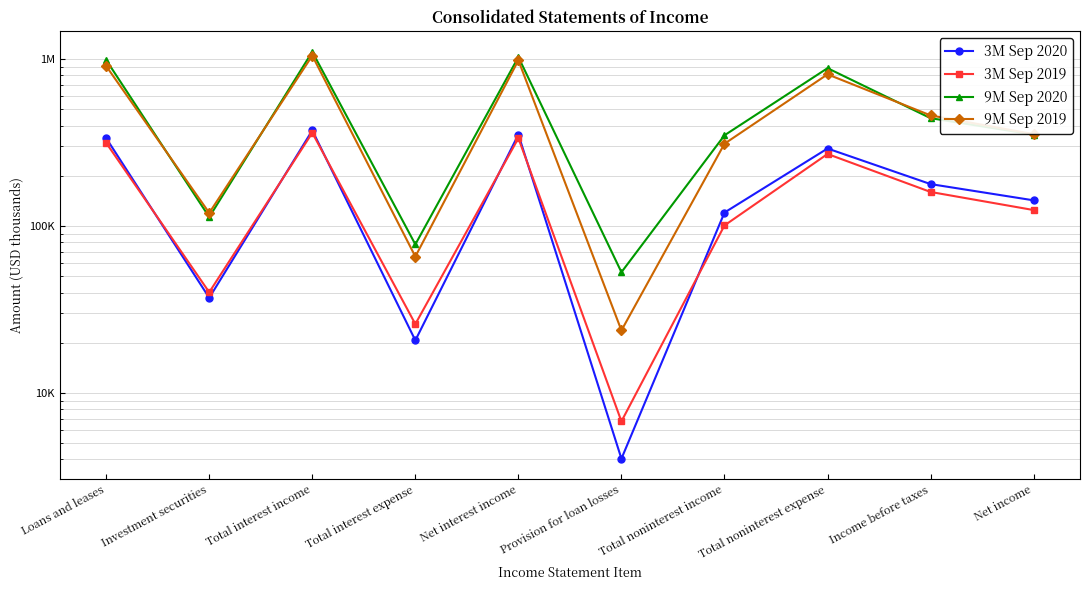

At which category does the chart reach its minimum across all series?

Provision for loan losses